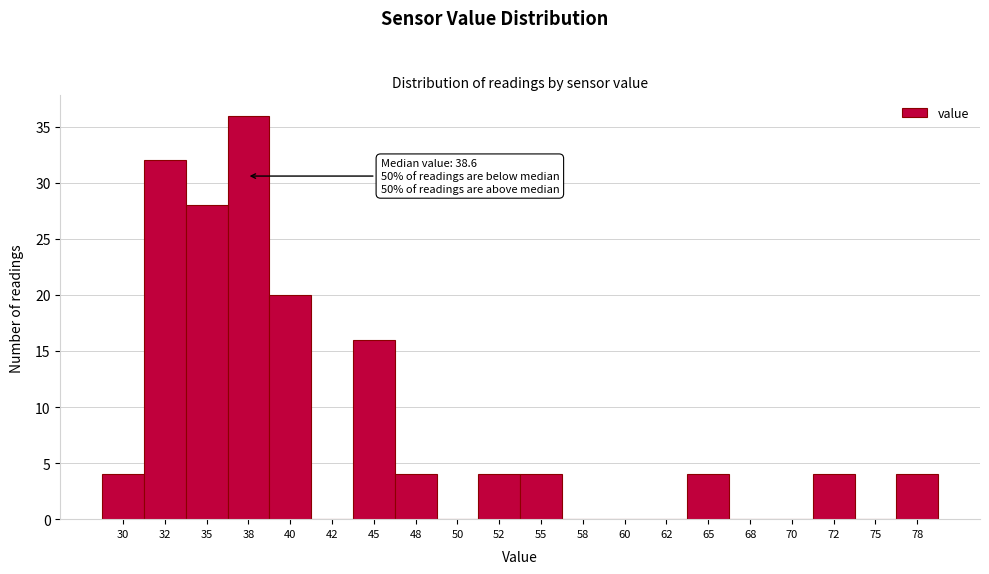

Reading left to right, extract all data points from this chart.

30=4	32=32	35=28	38=36	40=20	42=0	45=16	48=4	50=0	52=4	55=4	58=0	60=0	62=0	65=4	68=0	70=0	72=4	75=0	78=4